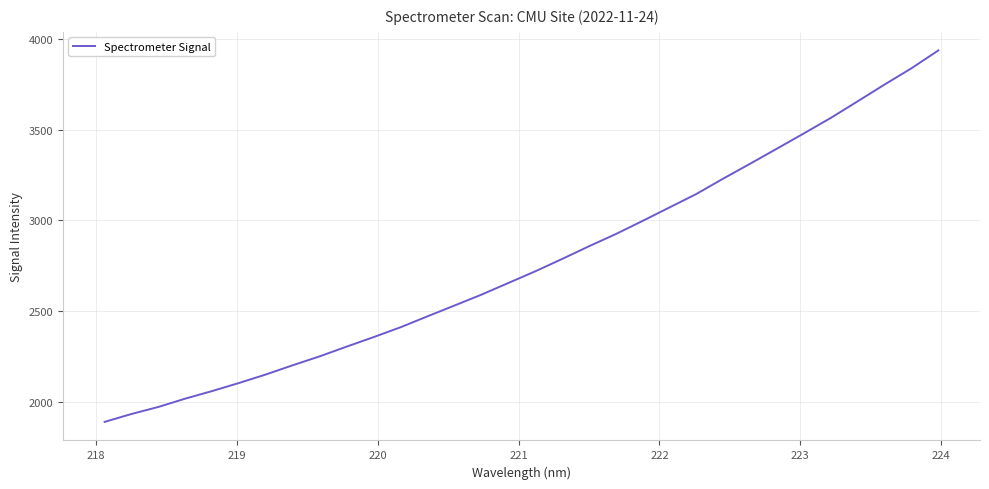

What is the difference between the maximum and minimum values?

2047.0